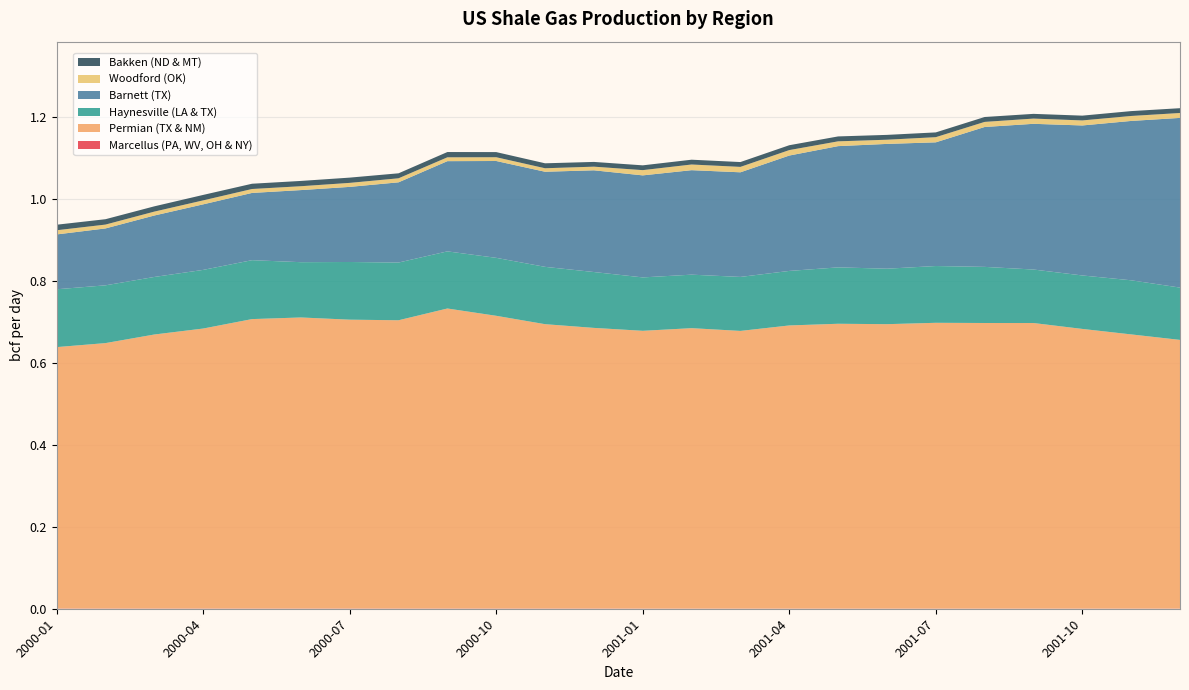

Reading right to left, what are all the values shown in this chart?

Marcellus (PA, WV, OH & NY): 2001-12=0.0	2001-11=0.0	2001-10=0.0	2001-09=0.0	2001-08=0.0	2001-07=0.0	2001-06=0.0	2001-05=0.0	2001-04=0.0	2001-03=0.0	2001-02=0.0	2001-01=0.0	2000-12=0.0	2000-11=0.0	2000-10=0.0	2000-09=0.0	2000-08=0.0	2000-07=0.0	2000-06=0.0	2000-05=0.0	2000-04=0.0	2000-03=0.0	2000-02=0.0	2000-01=0.0
Permian (TX & NM): 2001-12=0.7	2001-11=0.7	2001-10=0.7	2001-09=0.7	2001-08=0.7	2001-07=0.7	2001-06=0.7	2001-05=0.7	2001-04=0.7	2001-03=0.7	2001-02=0.7	2001-01=0.7	2000-12=0.7	2000-11=0.7	2000-10=0.7	2000-09=0.7	2000-08=0.7	2000-07=0.7	2000-06=0.7	2000-05=0.7	2000-04=0.7	2000-03=0.7	2000-02=0.6	2000-01=0.6
Haynesville (LA & TX): 2001-12=0.1	2001-11=0.1	2001-10=0.1	2001-09=0.1	2001-08=0.1	2001-07=0.1	2001-06=0.1	2001-05=0.1	2001-04=0.1	2001-03=0.1	2001-02=0.1	2001-01=0.1	2000-12=0.1	2000-11=0.1	2000-10=0.1	2000-09=0.1	2000-08=0.1	2000-07=0.1	2000-06=0.1	2000-05=0.1	2000-04=0.1	2000-03=0.1	2000-02=0.1	2000-01=0.1
Barnett (TX): 2001-12=0.4	2001-11=0.4	2001-10=0.4	2001-09=0.4	2001-08=0.3	2001-07=0.3	2001-06=0.3	2001-05=0.3	2001-04=0.3	2001-03=0.3	2001-02=0.3	2001-01=0.2	2000-12=0.2	2000-11=0.2	2000-10=0.2	2000-09=0.2	2000-08=0.2	2000-07=0.2	2000-06=0.2	2000-05=0.2	2000-04=0.2	2000-03=0.1	2000-02=0.1	2000-01=0.1
Woodford (OK): 2001-12=0.0	2001-11=0.0	2001-10=0.0	2001-09=0.0	2001-08=0.0	2001-07=0.0	2001-06=0.0	2001-05=0.0	2001-04=0.0	2001-03=0.0	2001-02=0.0	2001-01=0.0	2000-12=0.0	2000-11=0.0	2000-10=0.0	2000-09=0.0	2000-08=0.0	2000-07=0.0	2000-06=0.0	2000-05=0.0	2000-04=0.0	2000-03=0.0	2000-02=0.0	2000-01=0.0
Bakken (ND & MT): 2001-12=0.0	2001-11=0.0	2001-10=0.0	2001-09=0.0	2001-08=0.0	2001-07=0.0	2001-06=0.0	2001-05=0.0	2001-04=0.0	2001-03=0.0	2001-02=0.0	2001-01=0.0	2000-12=0.0	2000-11=0.0	2000-10=0.0	2000-09=0.0	2000-08=0.0	2000-07=0.0	2000-06=0.0	2000-05=0.0	2000-04=0.0	2000-03=0.0	2000-02=0.0	2000-01=0.0